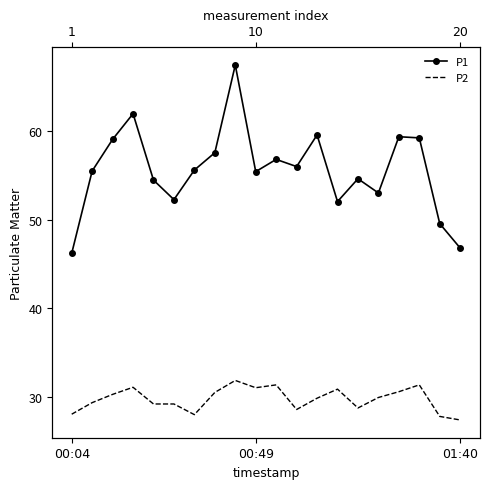

Which series has the largest range (max minus min)?

P1